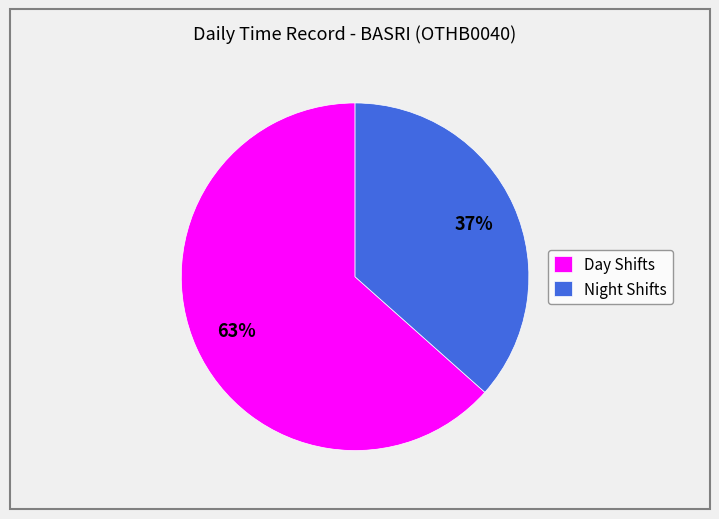

Which has a higher value, Night Shifts or Day Shifts?

Day Shifts